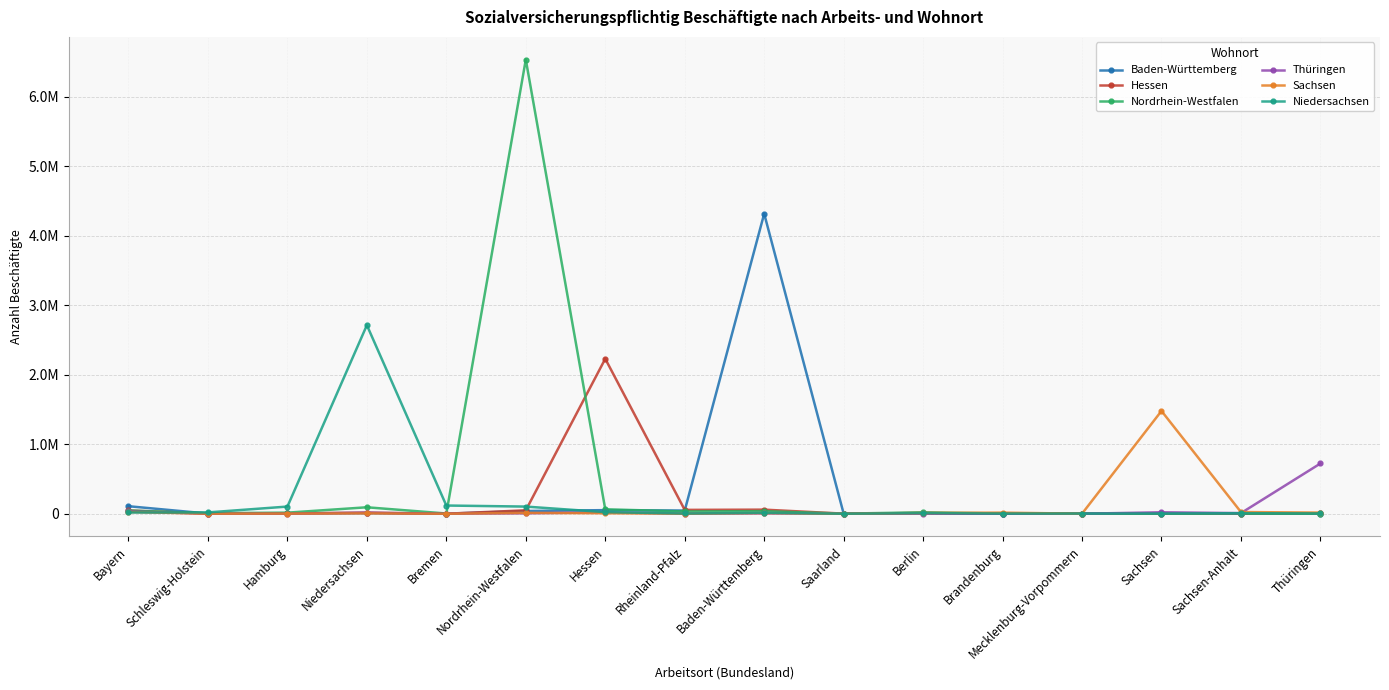

List the labels in order of Hessen value, largest first.

Hessen, Baden-Württemberg, Rheinland-Pfalz, Nordrhein-Westfalen, Bayern, Niedersachsen, Berlin, Thüringen, Hamburg, Schleswig-Holstein, Sachsen, Saarland, Brandenburg, Sachsen-Anhalt, Bremen, Mecklenburg-Vorpommern